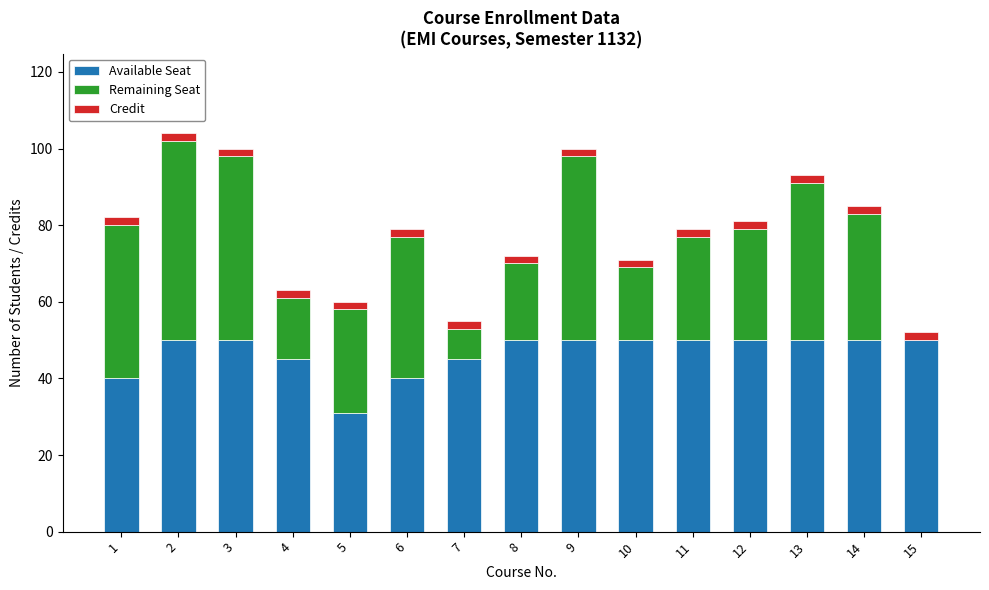

The value of Available Seat at 8 is 18. True or false?

False